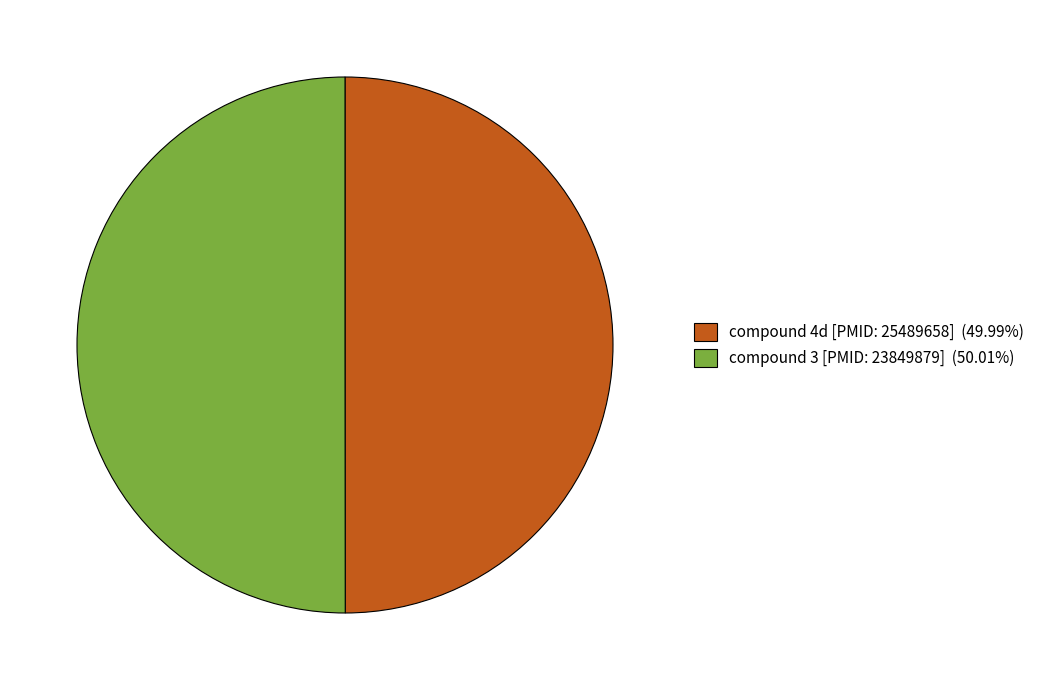

What is the ratio of the value at compound 3 [PMID: 23849879] (50.01%) to the value at compound 4d [PMID: 25489658] (49.99%)?

1.0